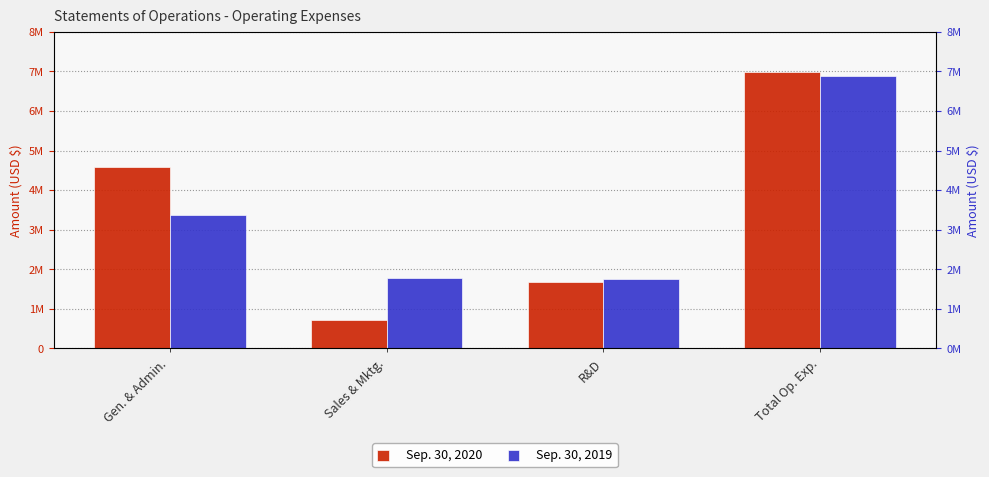

Is it true that Sep. 30, 2020 equals 6973723 at Total Op. Exp.?

True